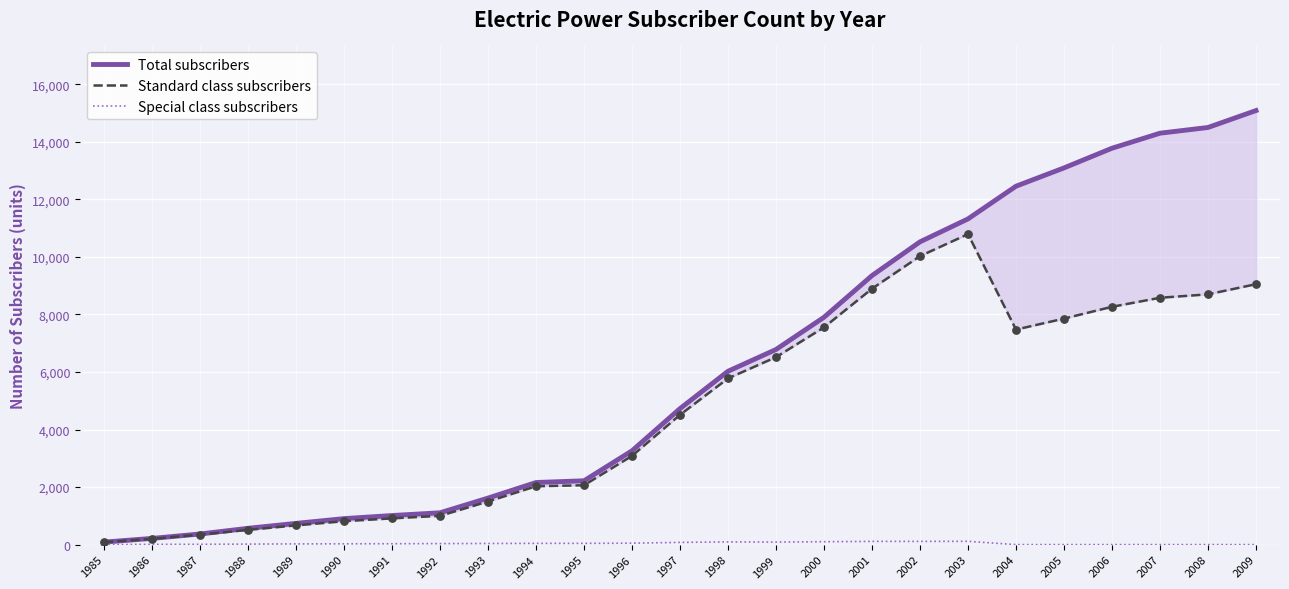

What are all the series names shown in the legend?

Total subscribers, Standard class subscribers, Special class subscribers